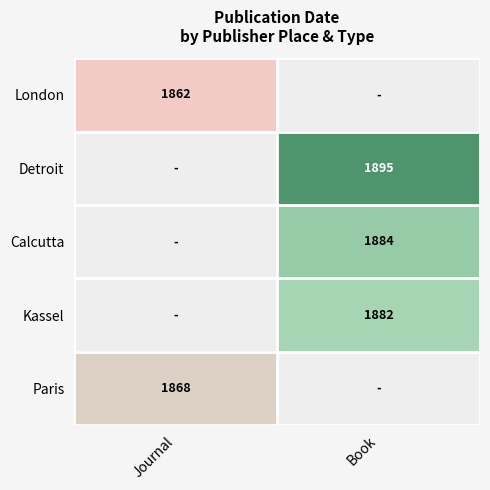

How many values in London are above zero?

1